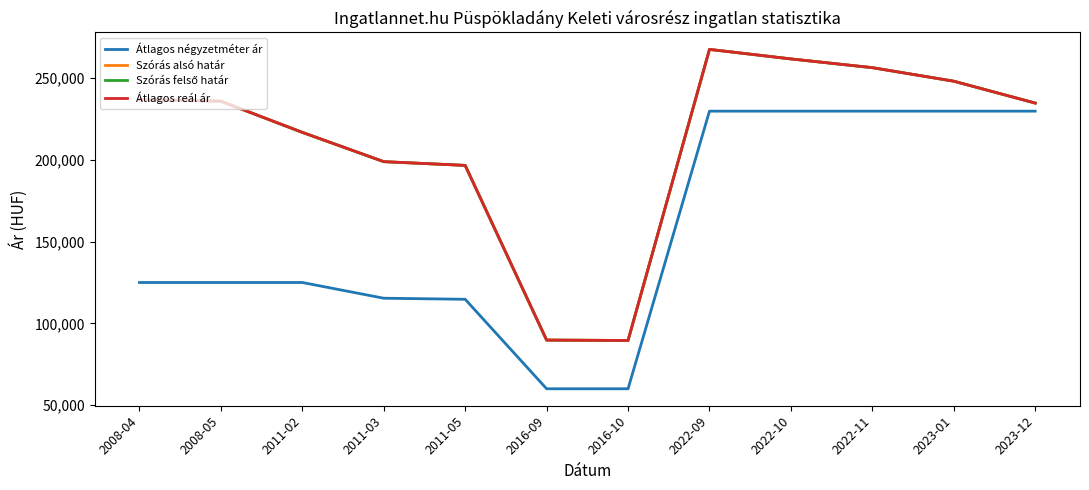

What is the spread (max minus min) of values at 2011-02?

91837